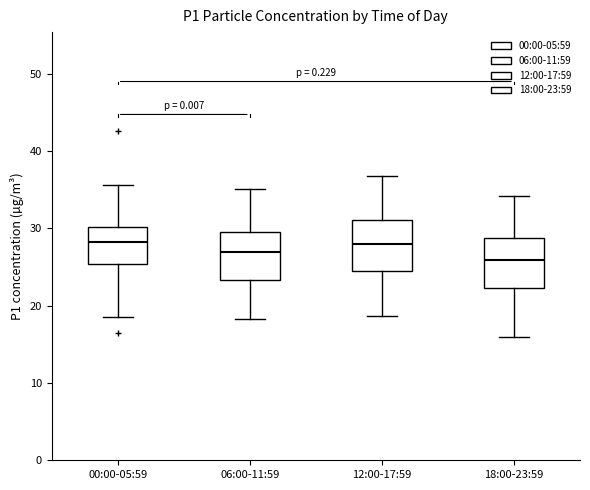

Where does the upper whisker of the box for 00:00-05:59 end on the y-axis? The values are not printed on the chart, so give them approximately, as read against the axis.

36